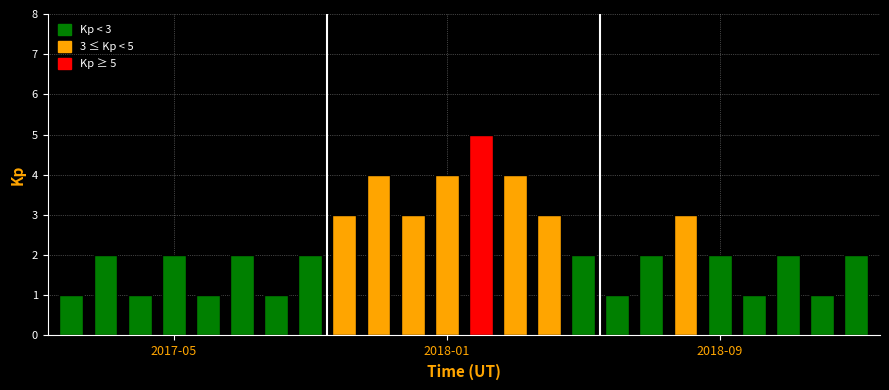

Count the number of data series in this chart.

1